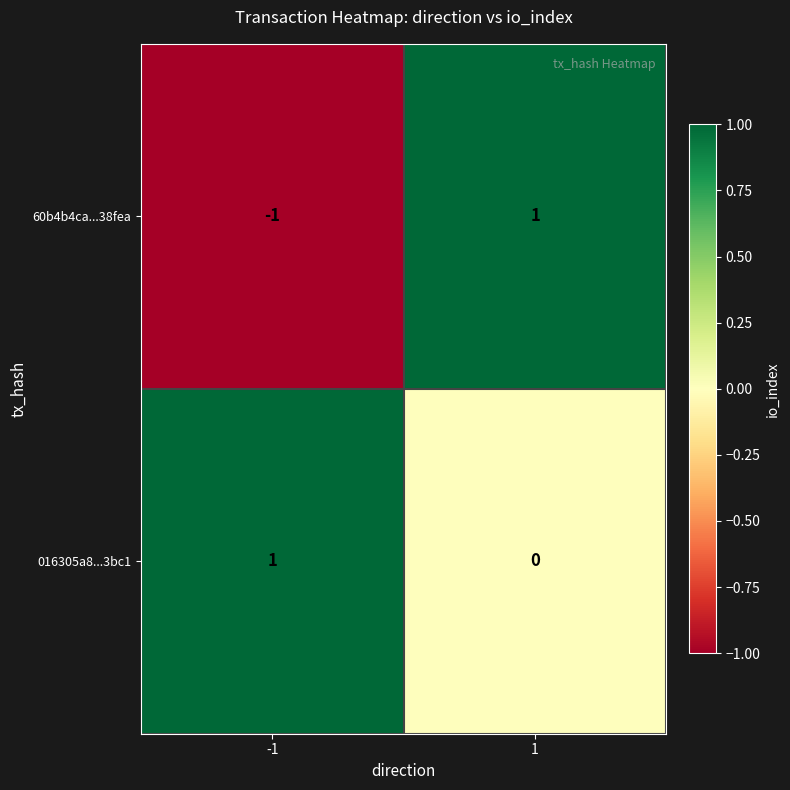

Between -1 and 1, which series saw the biggest shift?

60b4b4ca...38fea